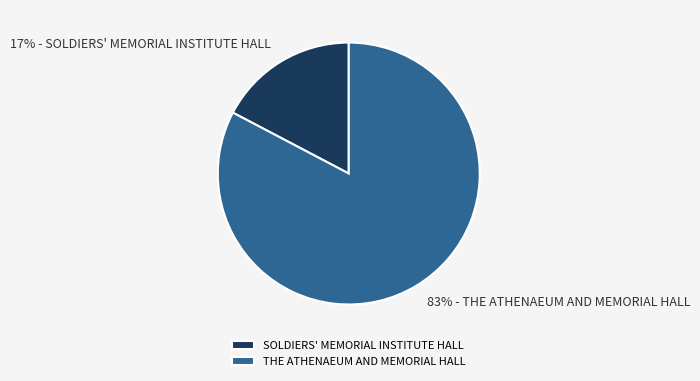

To the nearest percent, what is the combined percentage of 17% - SOLDIERS' MEMORIAL INSTITUTE HALL and 83% - THE ATHENAEUM AND MEMORIAL HALL?

100%